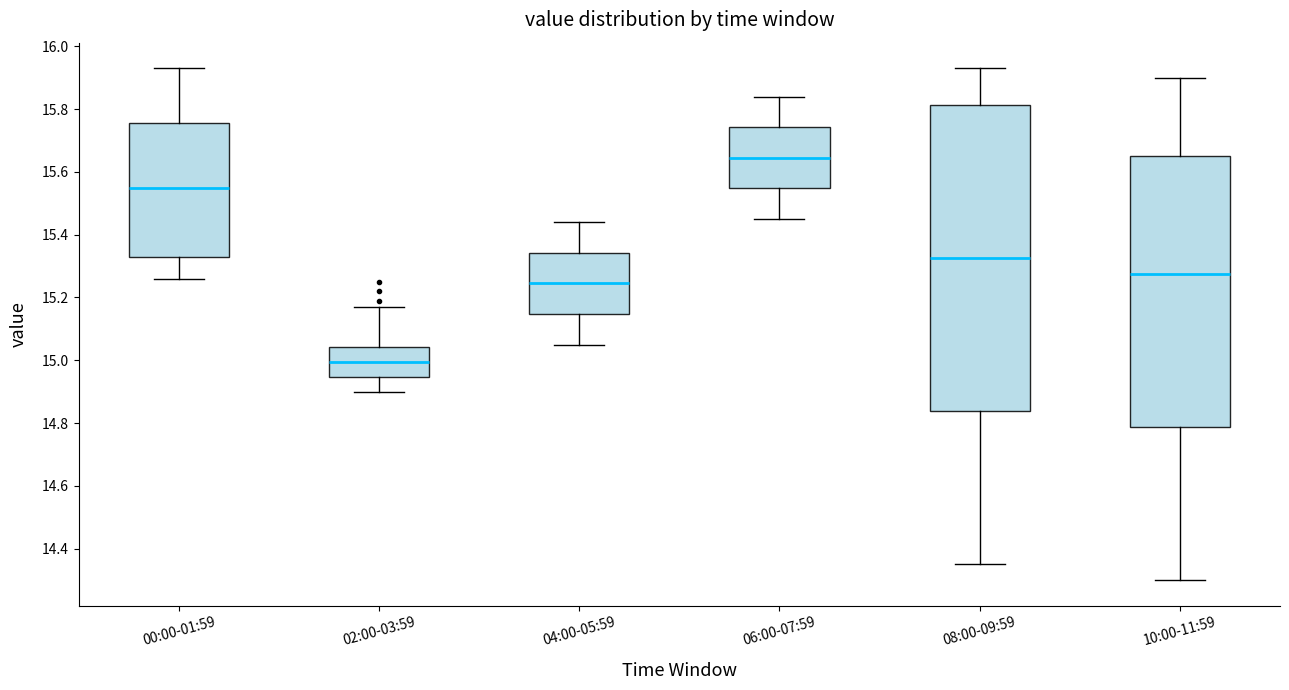

Comparing the boxes themselves (not the whiskers), which one is the tallest?

08:00-09:59